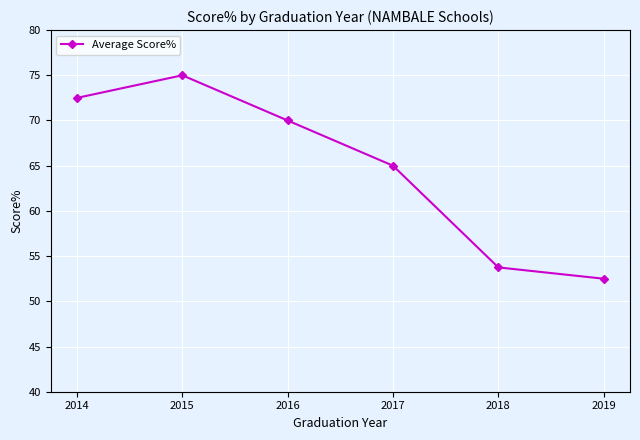

Is this an area chart (filled region under the line)?

No